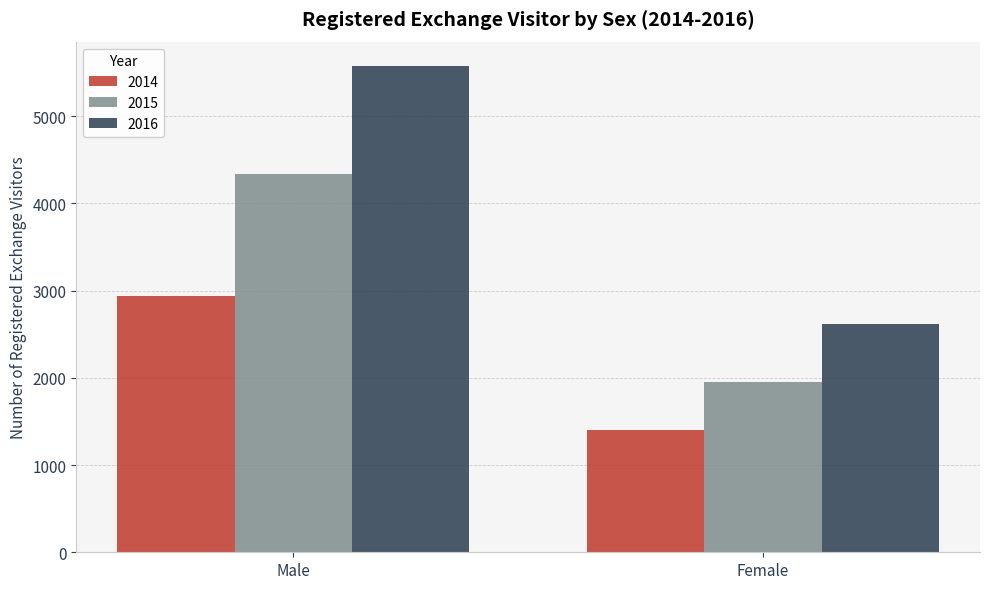

What are all the series names shown in the legend?

2014, 2015, 2016